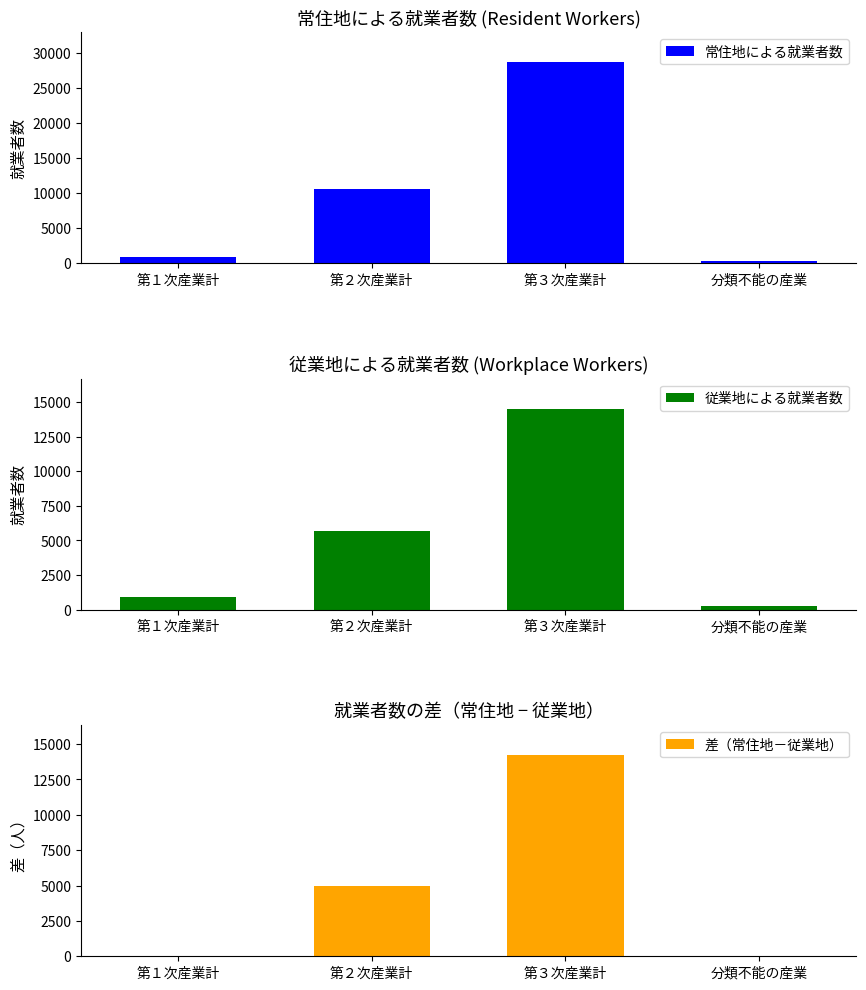

Rank the series by their maximum value, from highest to lowest.

常住地による就業者数, 従業地による就業者数, 差（常住地－従業地）